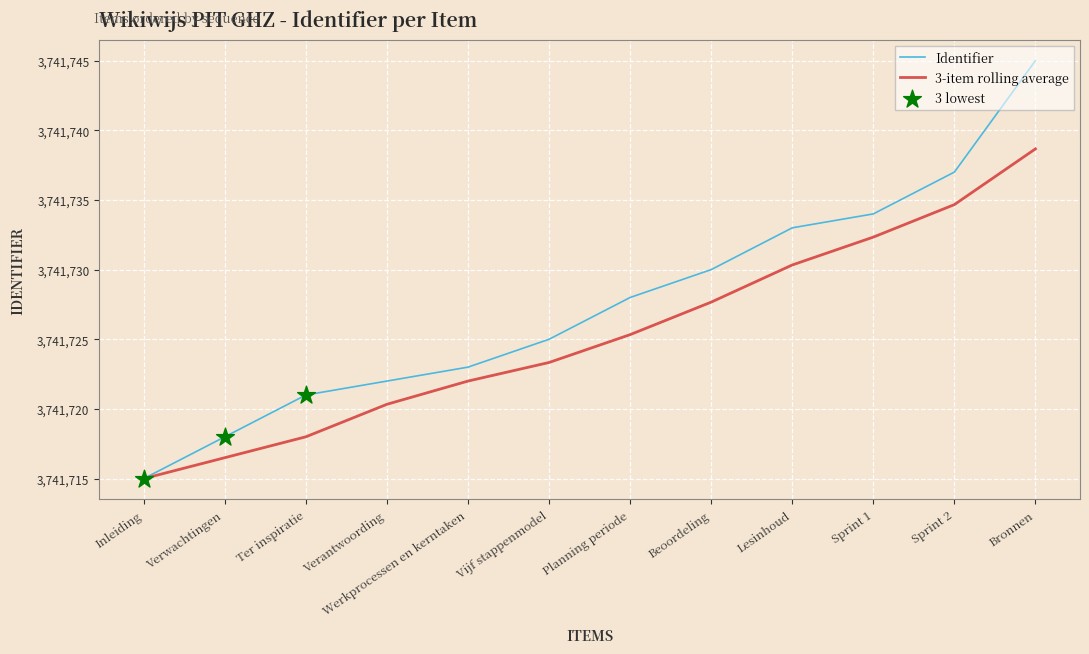

Which series changed the most between Verantwoording and Beoordeling?

Identifier